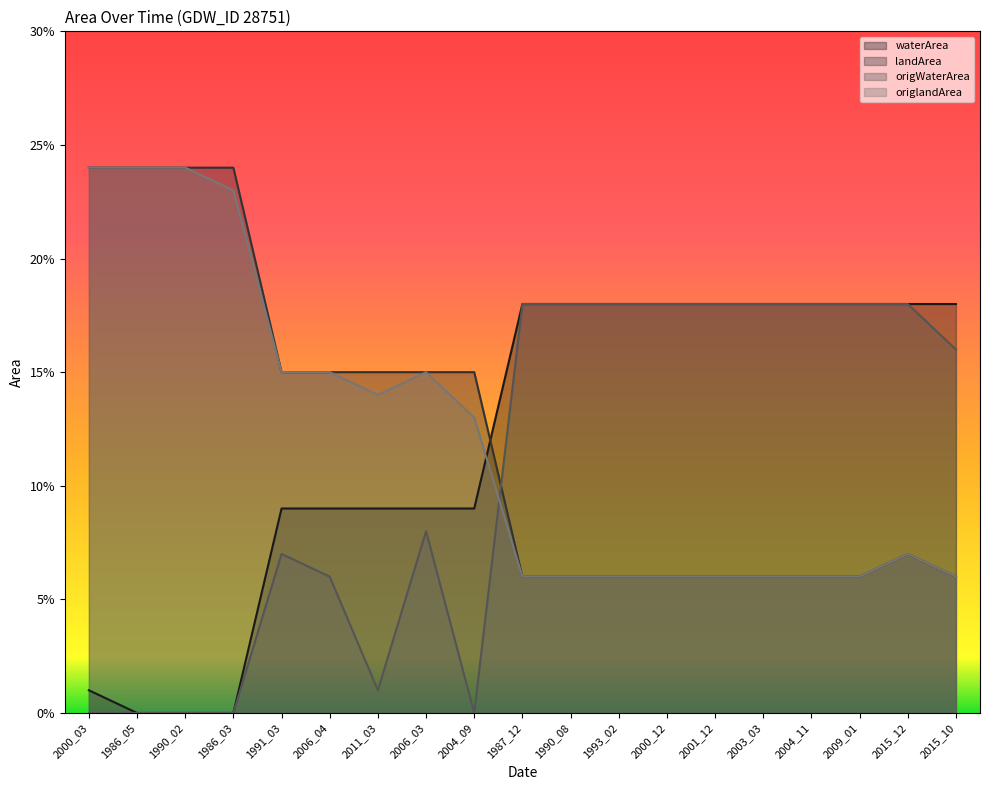

At how many categories does at least one series exceed 0?

19